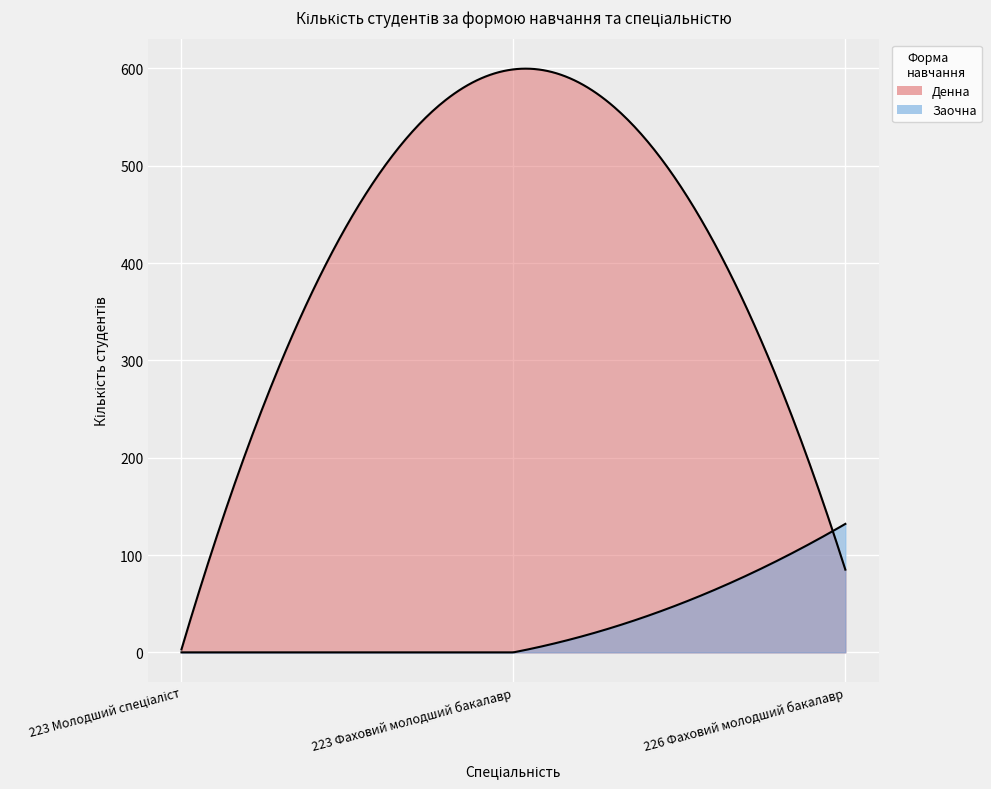

True or false: Заочна has a value of 132 at 226 Фаховий молодший бакалавр.

True